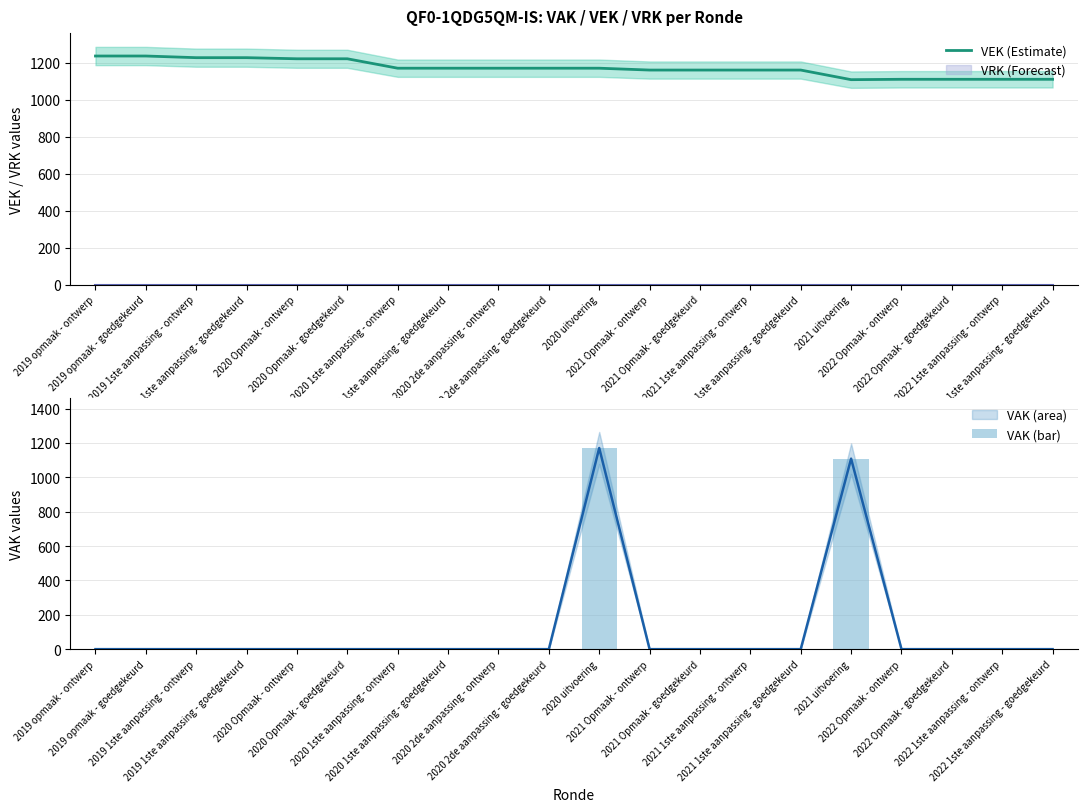

How many values in the VEK (Estimate) series exceed 1171?

6